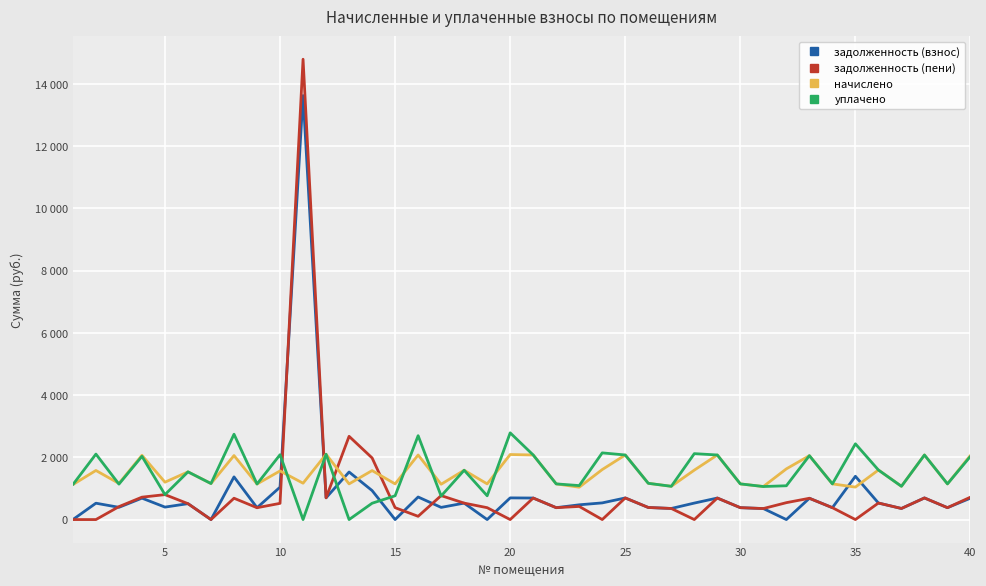

Does the chart have visible grid lines?

Yes